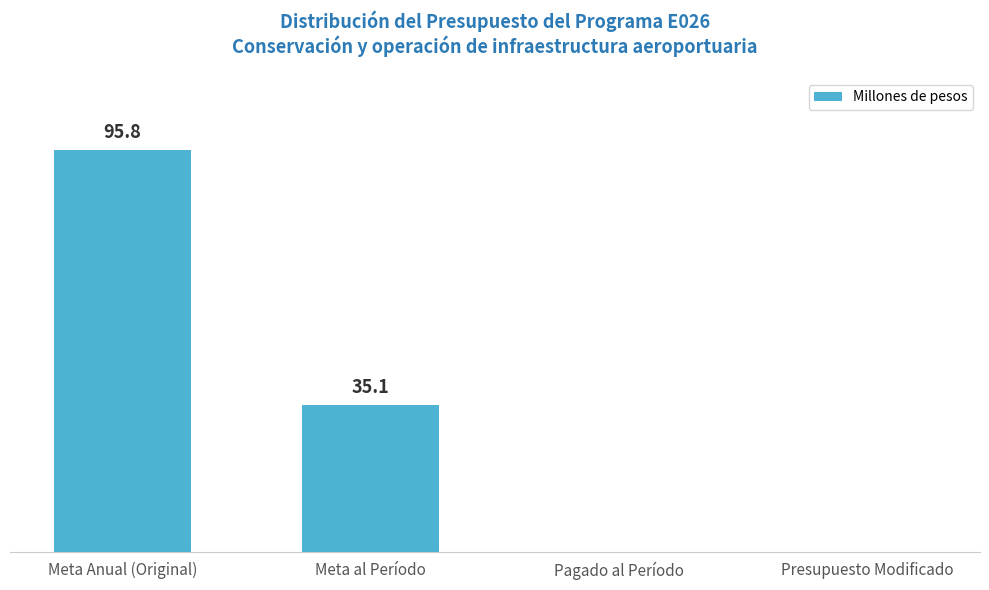

Which label corresponds to the largest value in the chart?

Meta Anual (Original)